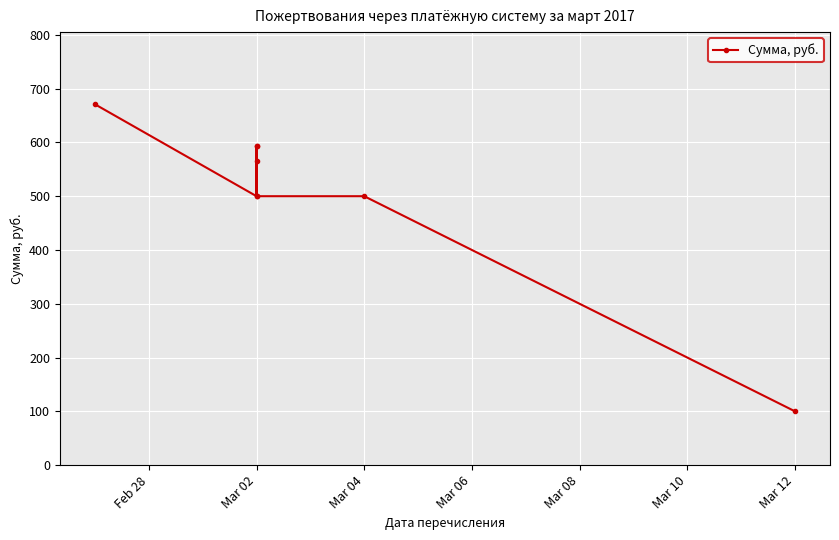

Is it true that the value at Mar 02 is 500.0?

True